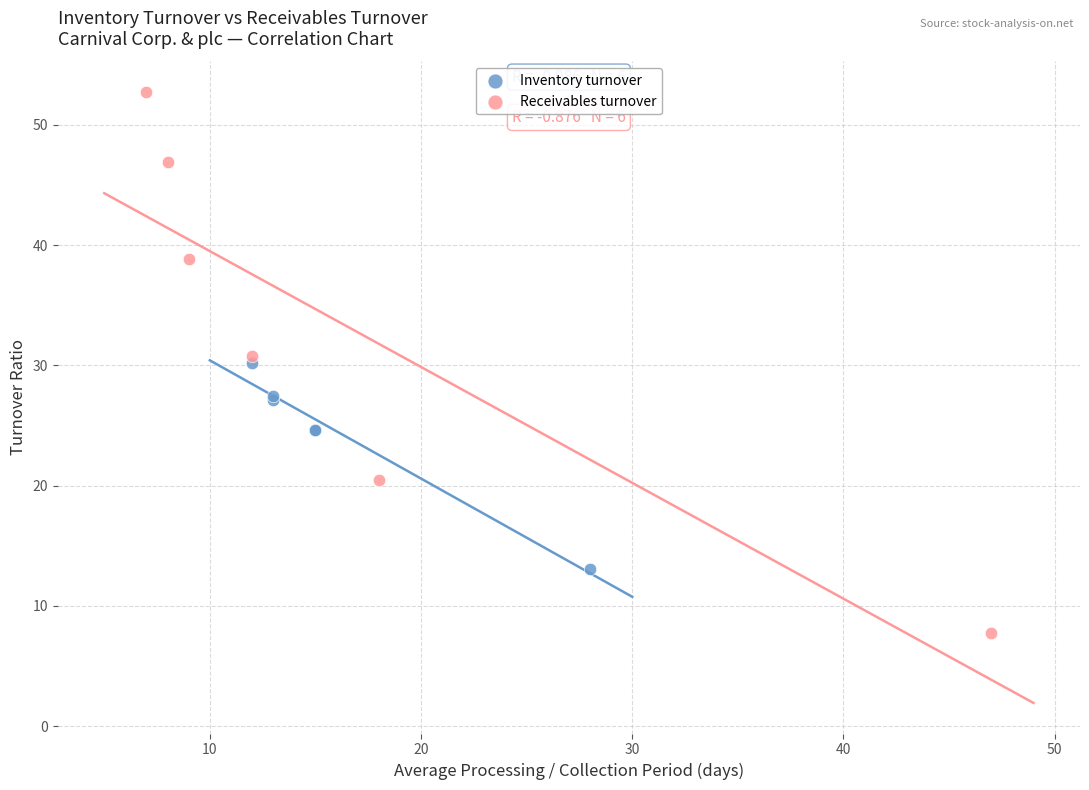

Which series has the largest Y range (max minus min)?

Receivables turnover